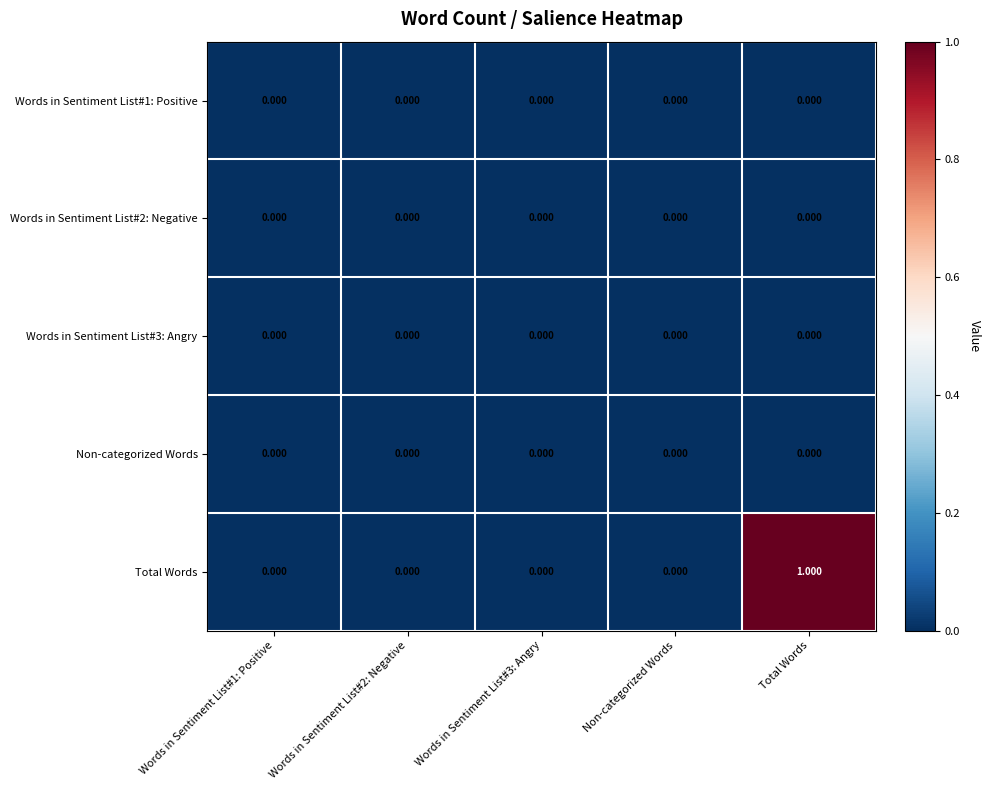

At which category is the sum across all series the highest?

Total Words